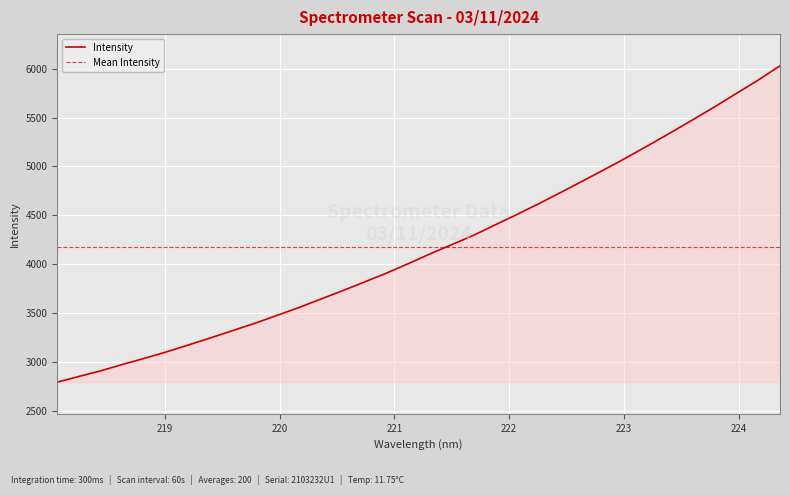

At which label is the value closest to 4411?

221.8812